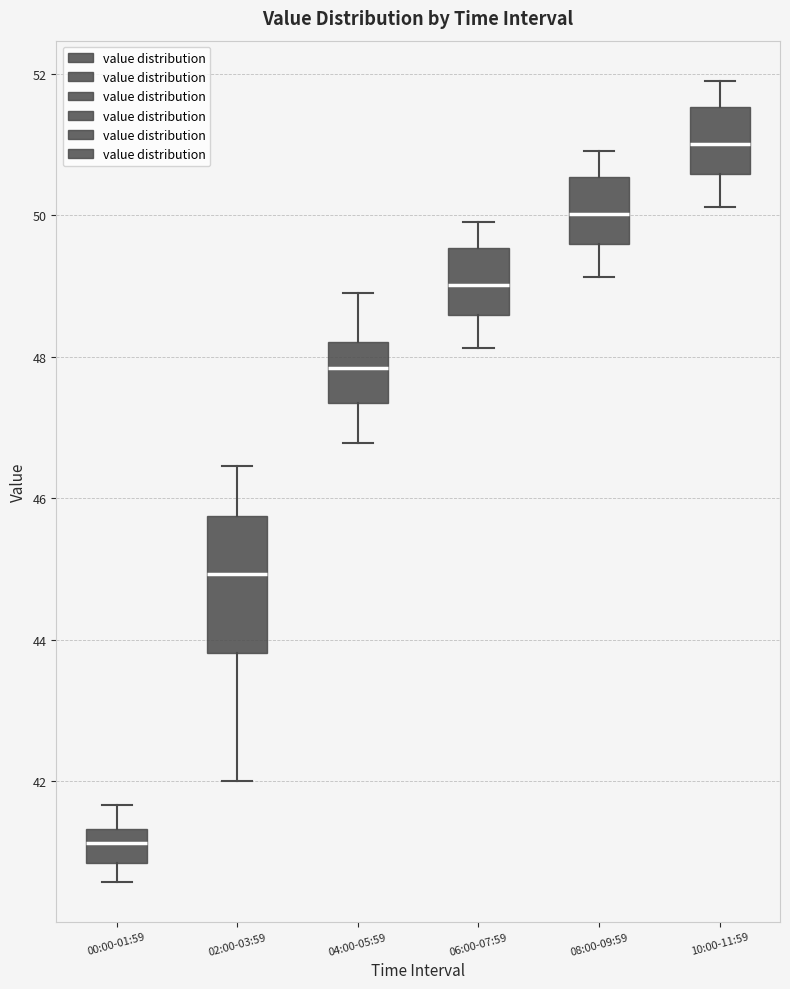

Which box has the lowest median line?

00:00-01:59